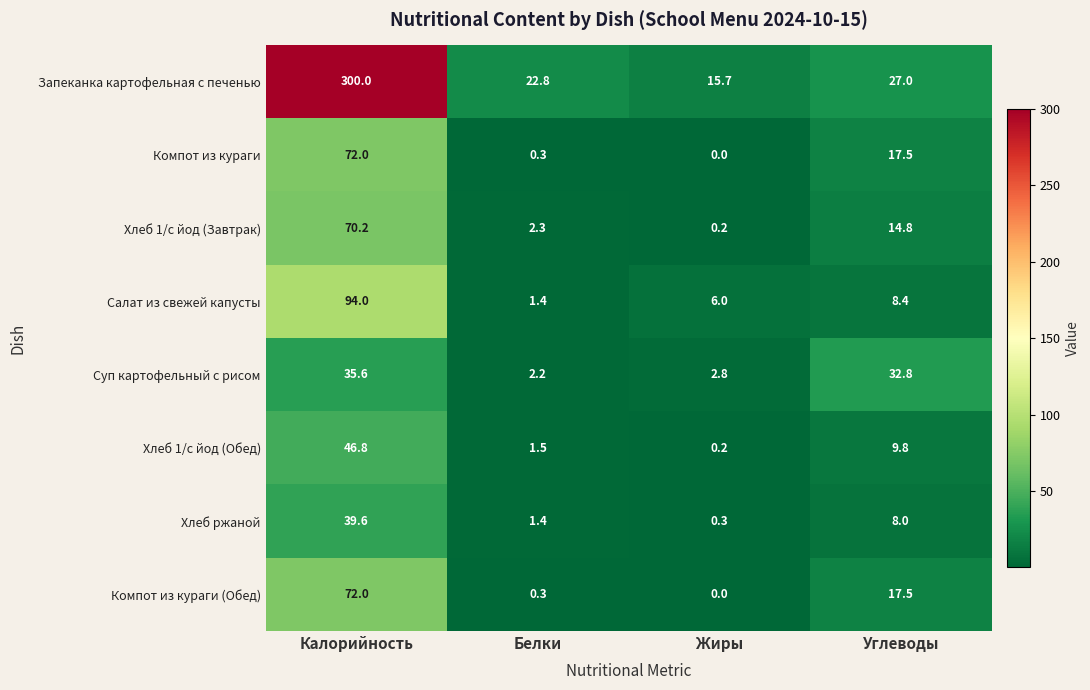

What is the sum of the Суп картофельный с рисом values at Калорийность and Жиры?

38.4